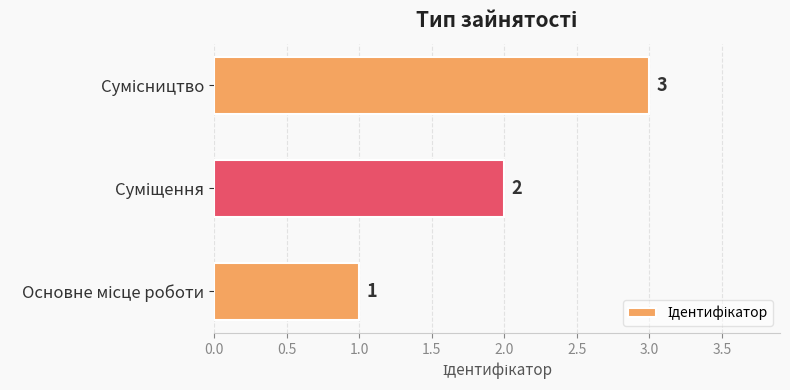

Count the values in the range 1 to 3.

3